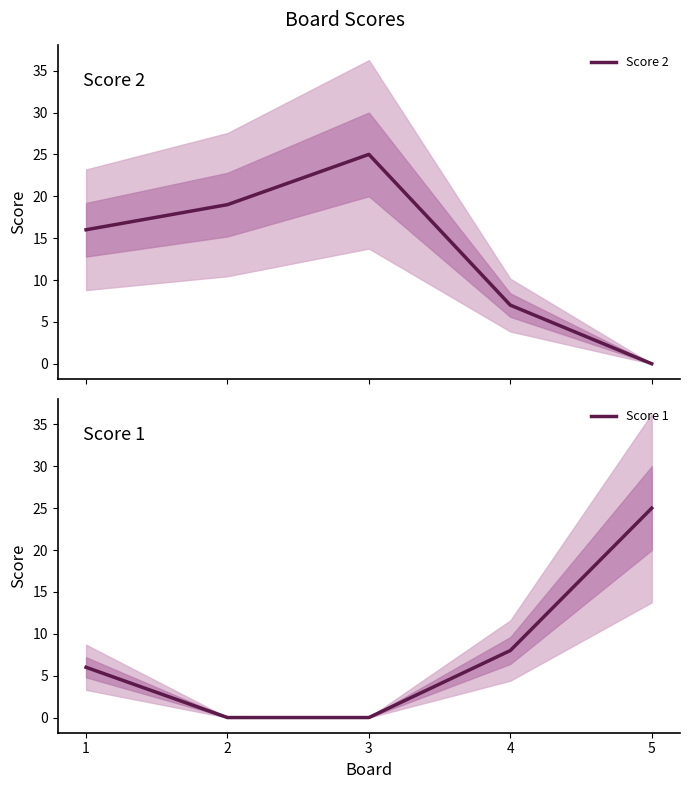

List the series in order of their overall mean, highest first.

Score 2, Score 1